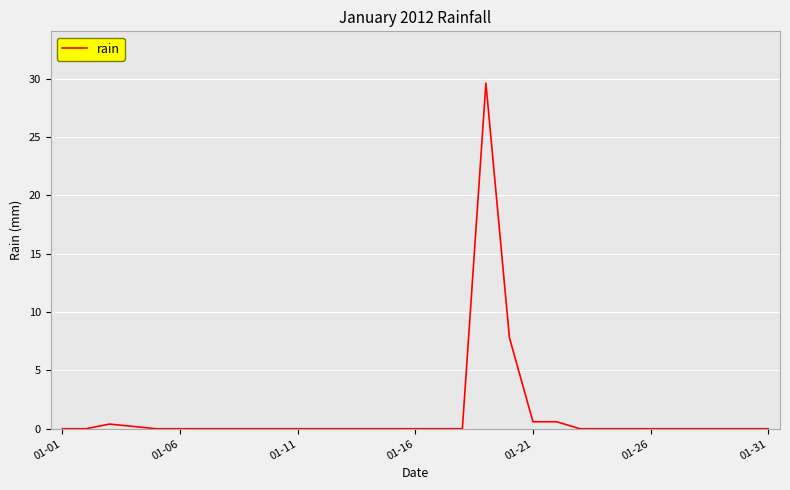

How many lines are shown in the chart?

1